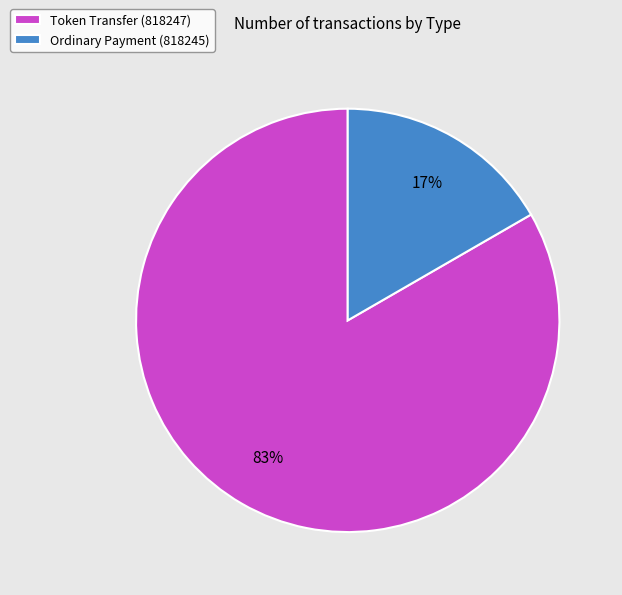

How many slices are in this pie chart?

2